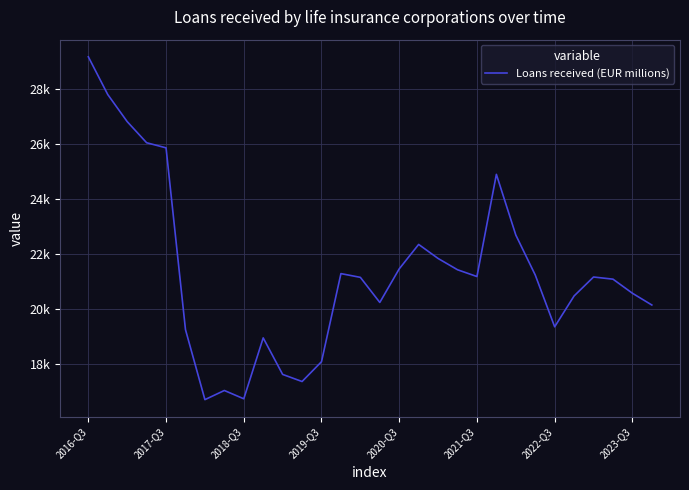

Does the chart display data point markers on the line(s)?

No